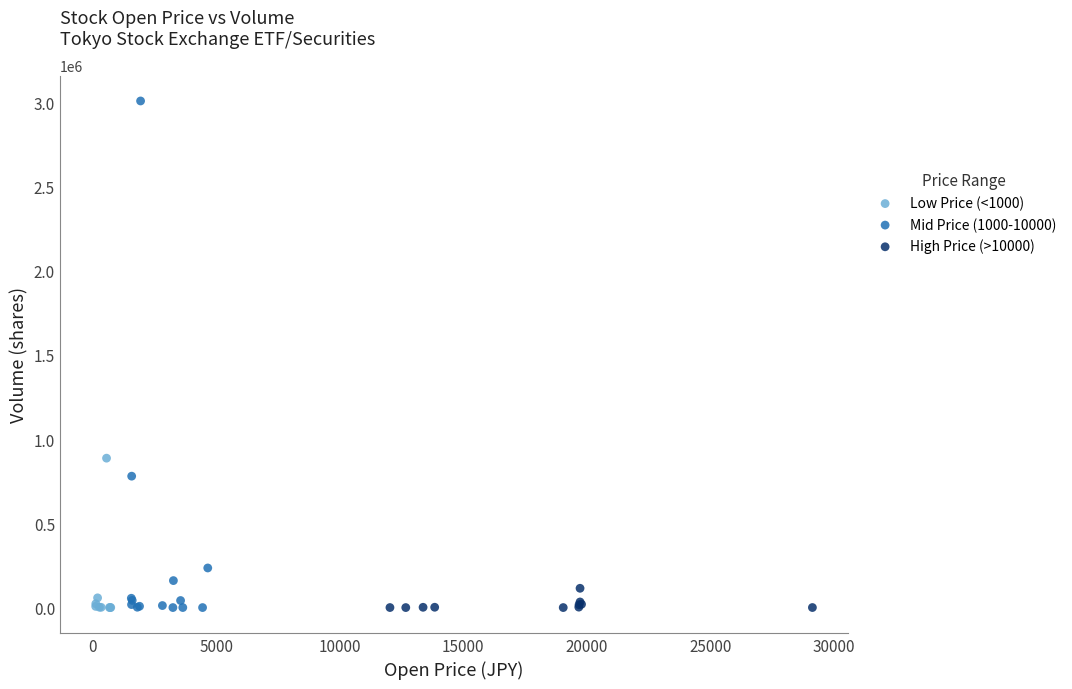

Which series has the widest spread of Y values?

Mid Price (1000-10000)